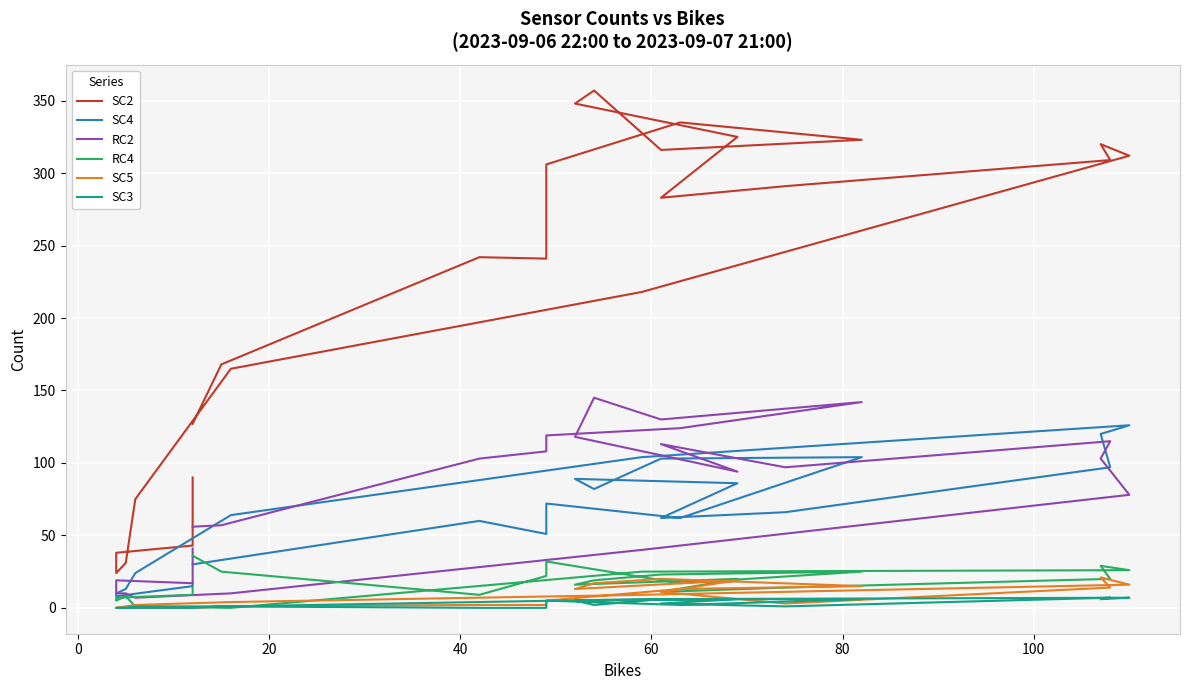

What is the highest value of the SC3 series?

7